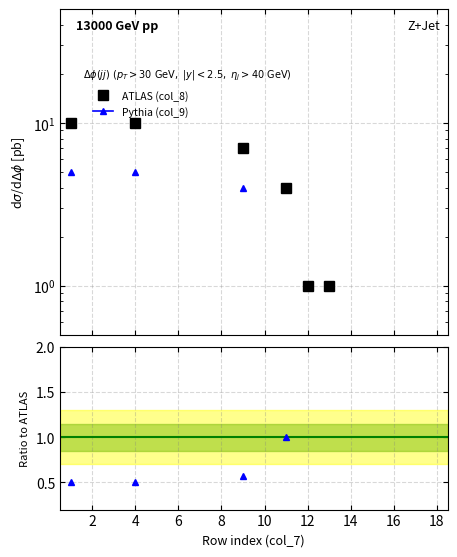

True or false: Ratio (col_9/col_8) and Pythia (col_9) intersect in this chart.

False